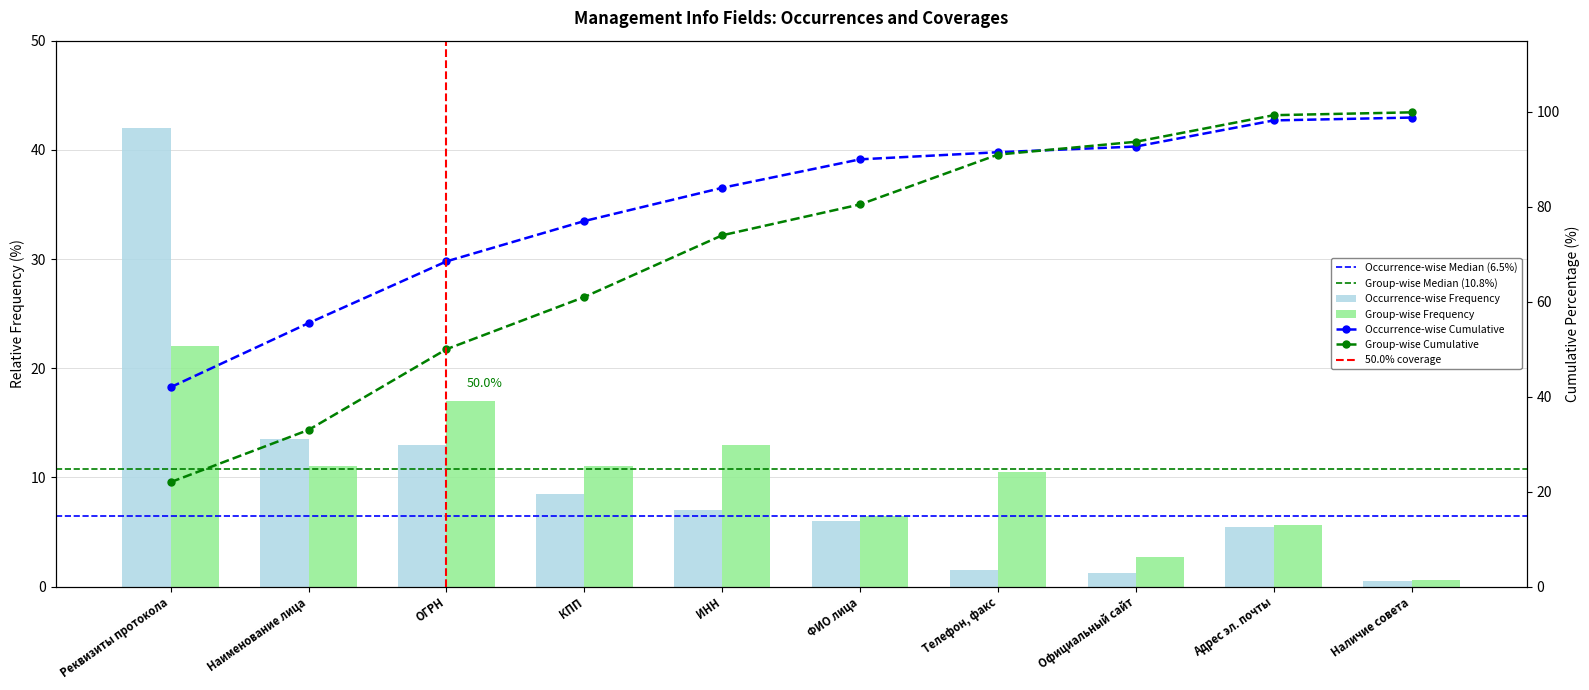

Which series has the largest total across all categories?

Group-wise Frequency